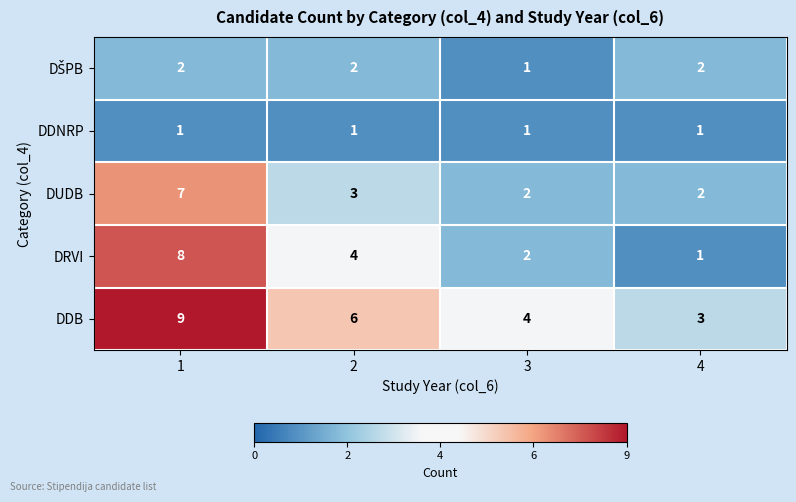

Which category has the lowest value in the DDB series?

4